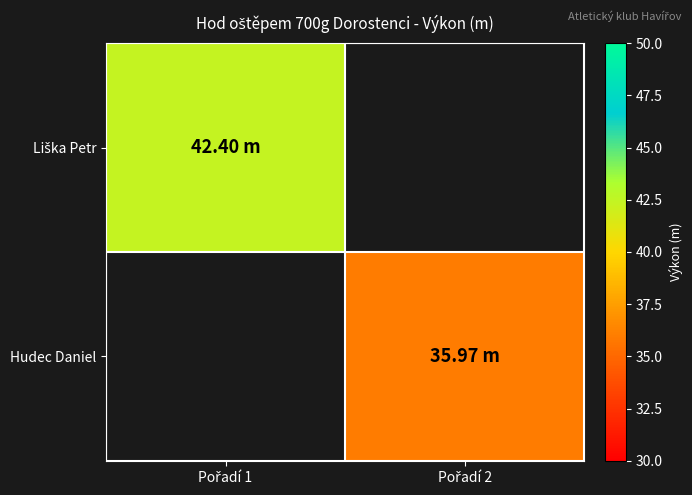

Rank the categories by Hudec Daniel value from lowest to highest.

Pořadí 1, Pořadí 2